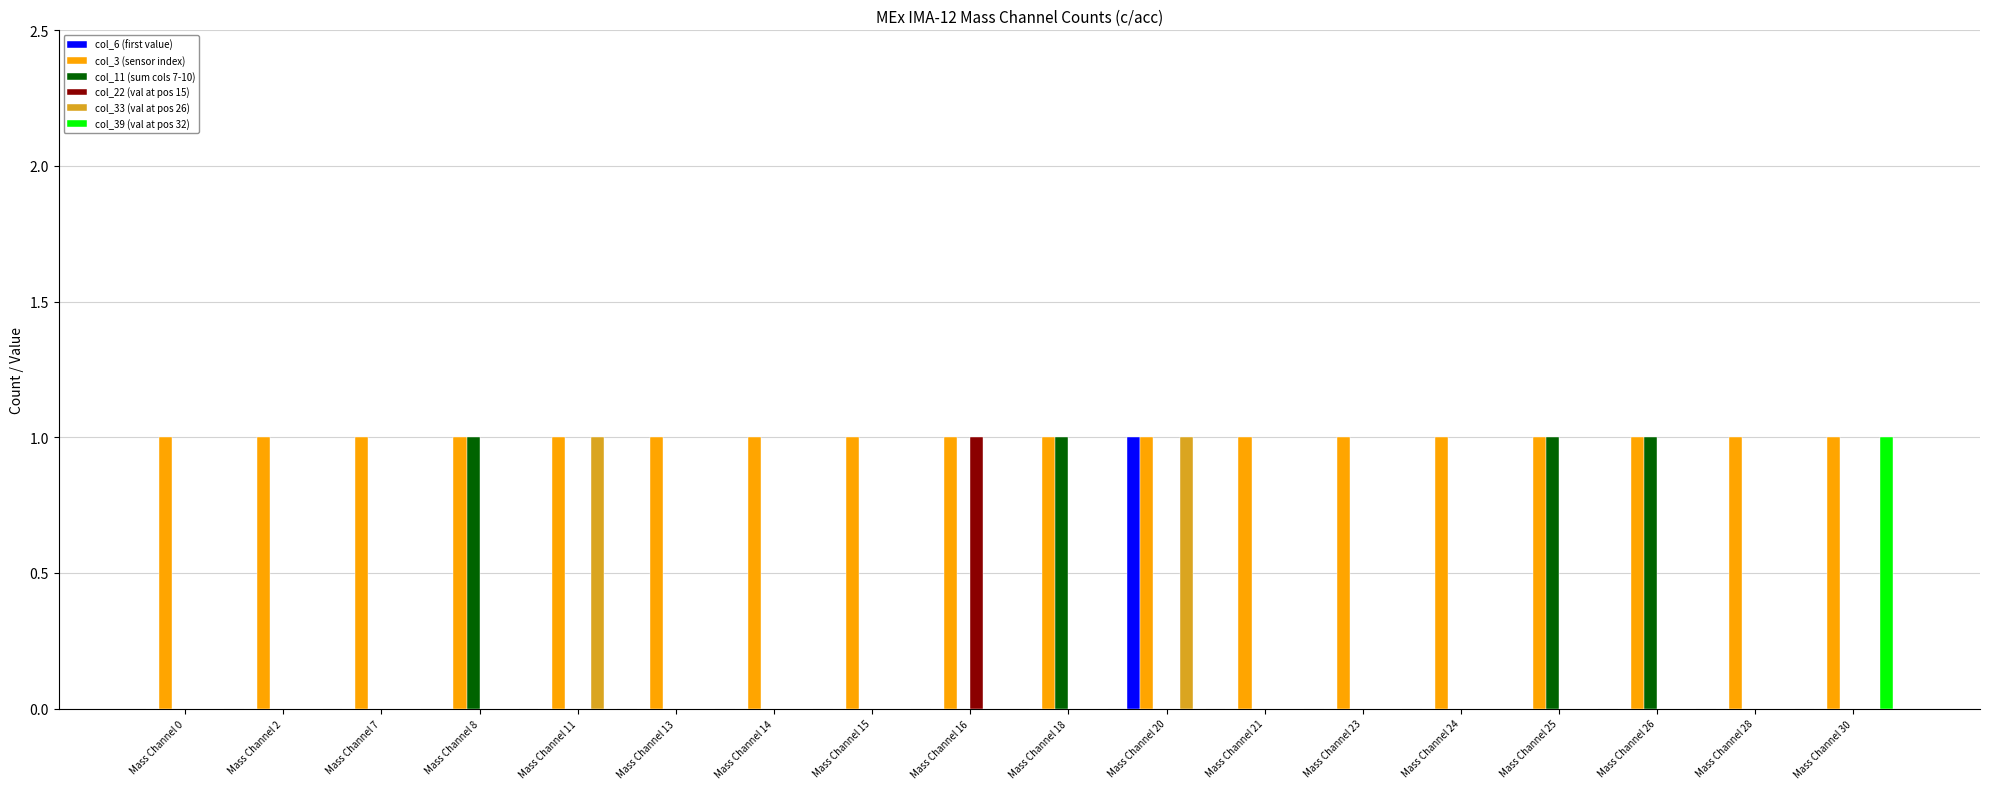

Is it true that col_6 (first value) equals 0 at Mass Channel 28?

True